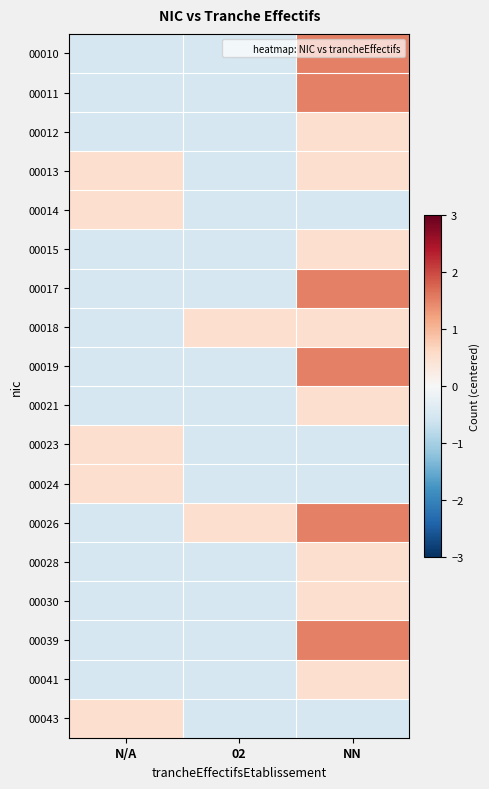

Which label corresponds to the largest value in the chart?

NN